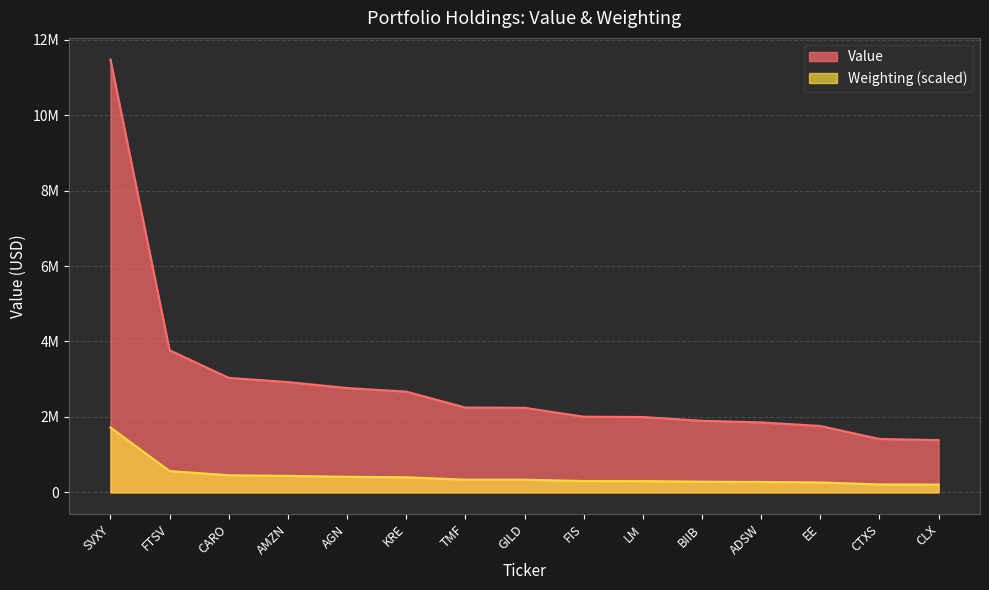

Reading right to left, what are all the values shown in this chart?

Value: 1386000.0	1416000.0	1761000.0	1856000.0	1898000.0	1998000.0	2007000.0	2243000.0	2249000.0	2672000.0	2766000.0	2925000.0	3036000.0	3768000.0	11474000.0
Weighting: 208088.7	212059.9	264479.1	277981.1	284334.9	299425.3	301013.8	336754.2	337548.5	401087.0	414588.9	438415.9	455094.7	565492.9	1721100.0